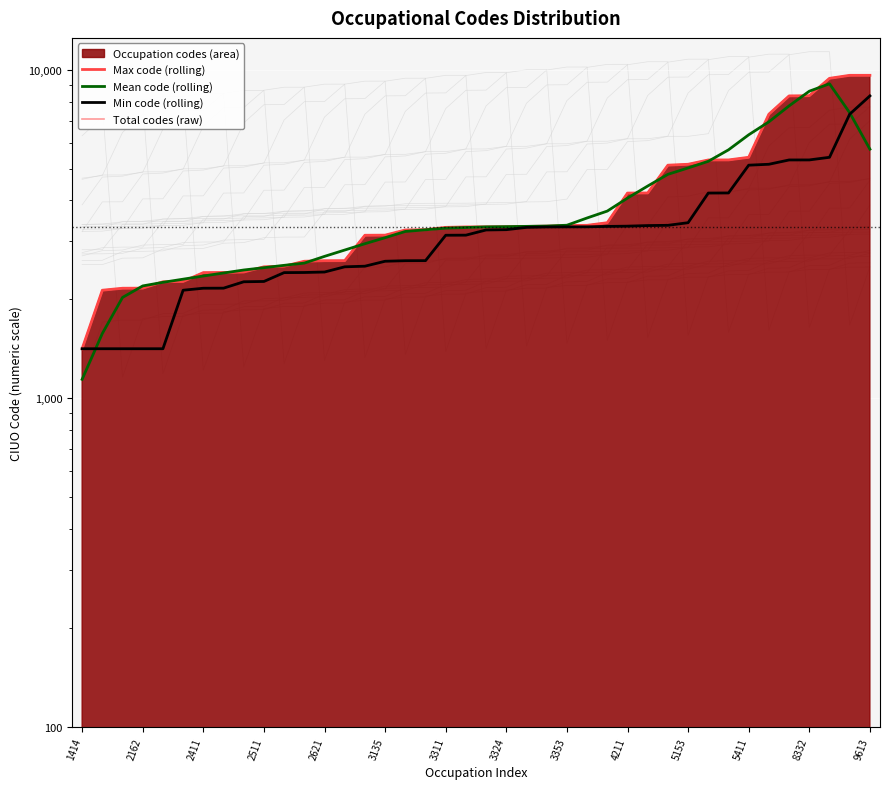

Which series changed the most between 2511 and 26?

Min code (rolling)